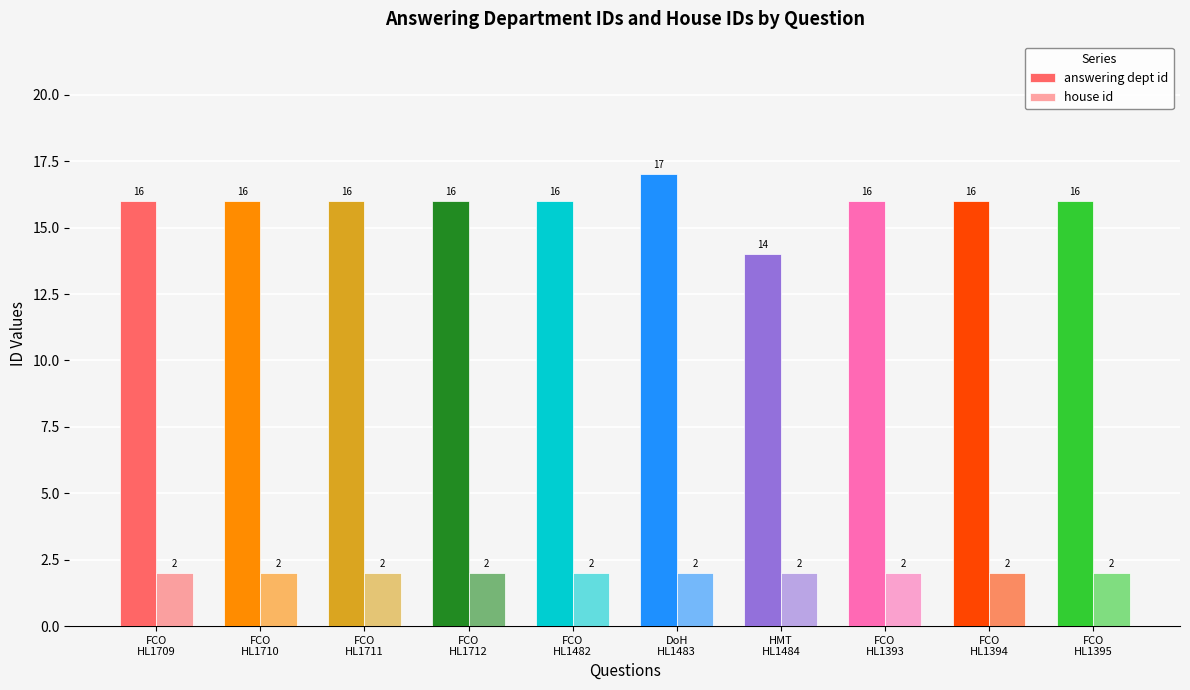

How many groups of bars are there?

10